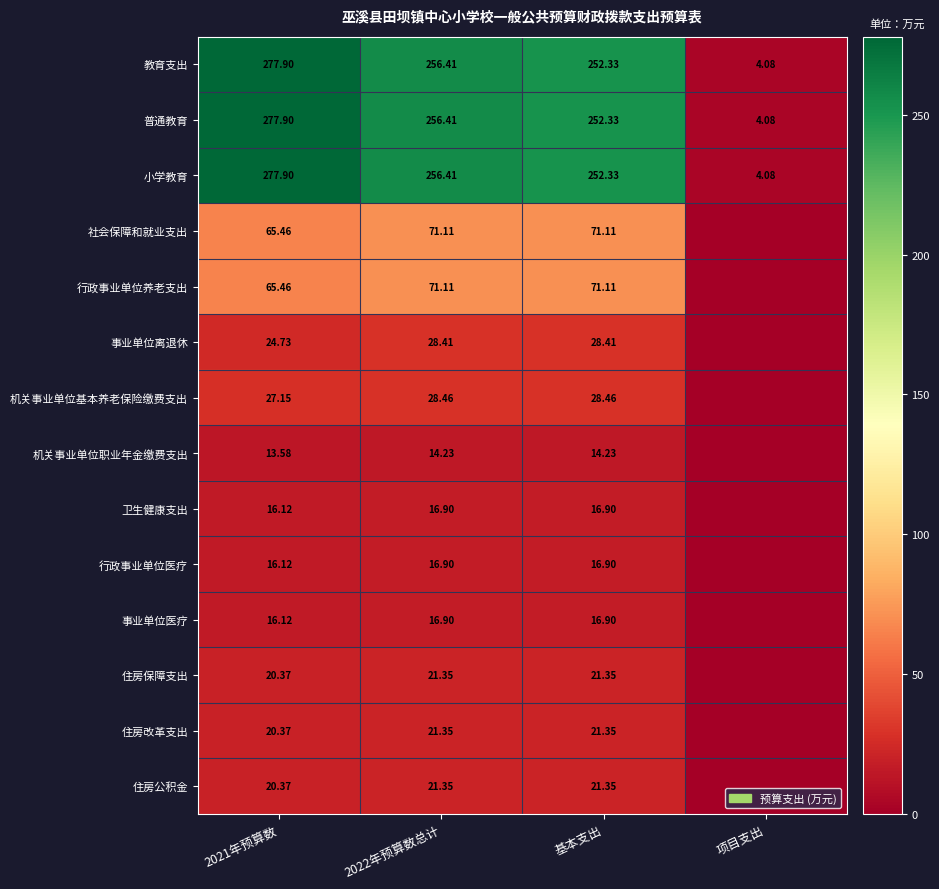

What is the maximum value shown in the chart?

277.9